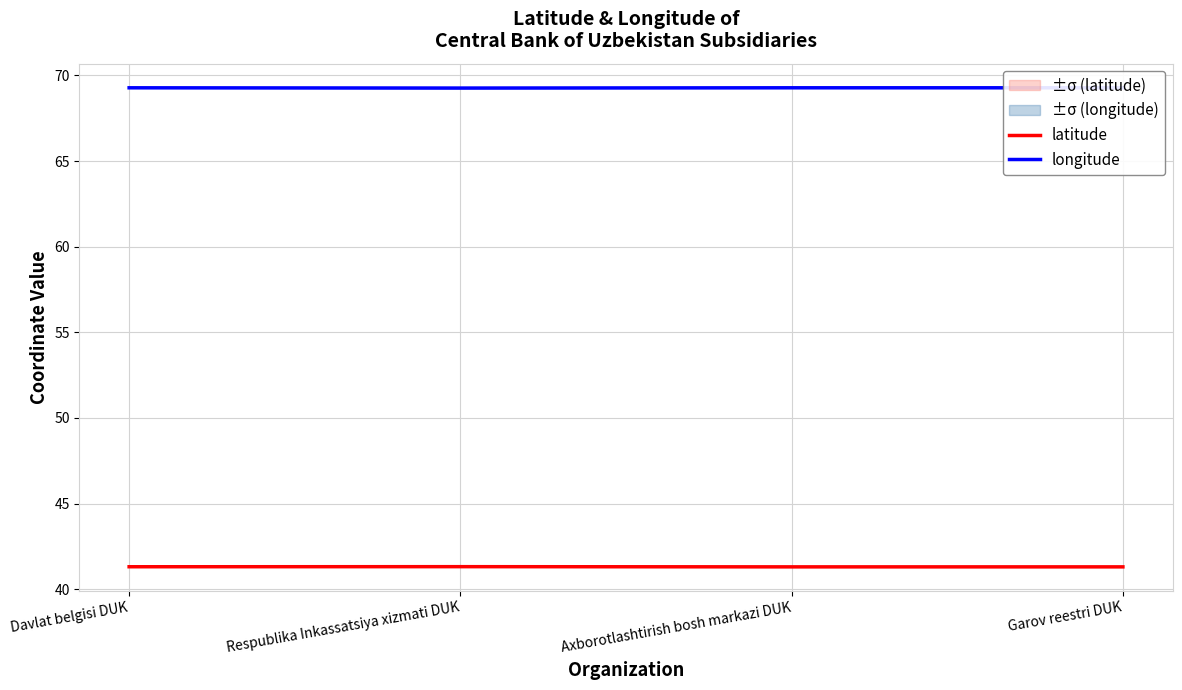

At Garov reestri DUK, list the series in order from largest to smallest.

longitude, latitude